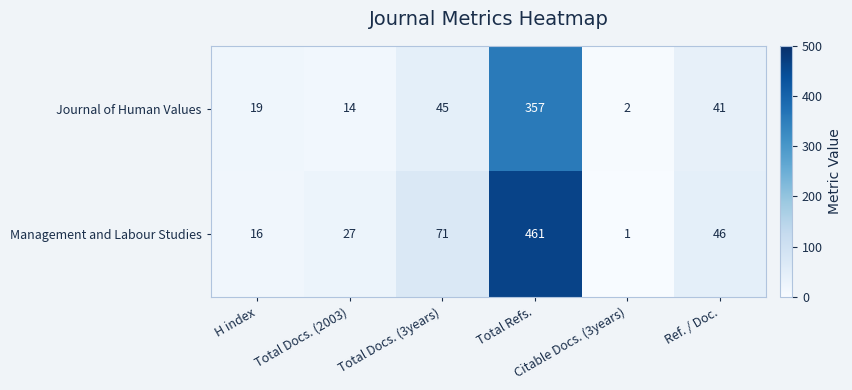

Which series has the largest range (max minus min)?

Management and Labour Studies